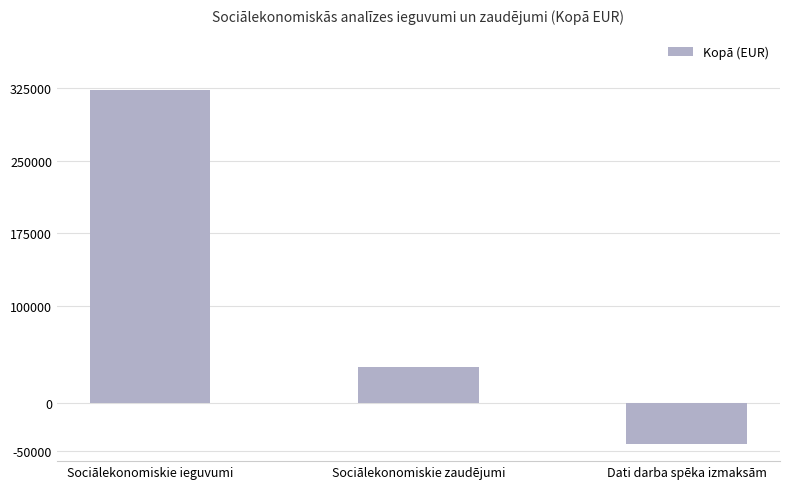

What position from the right is Dati darba spēka izmaksām?

1